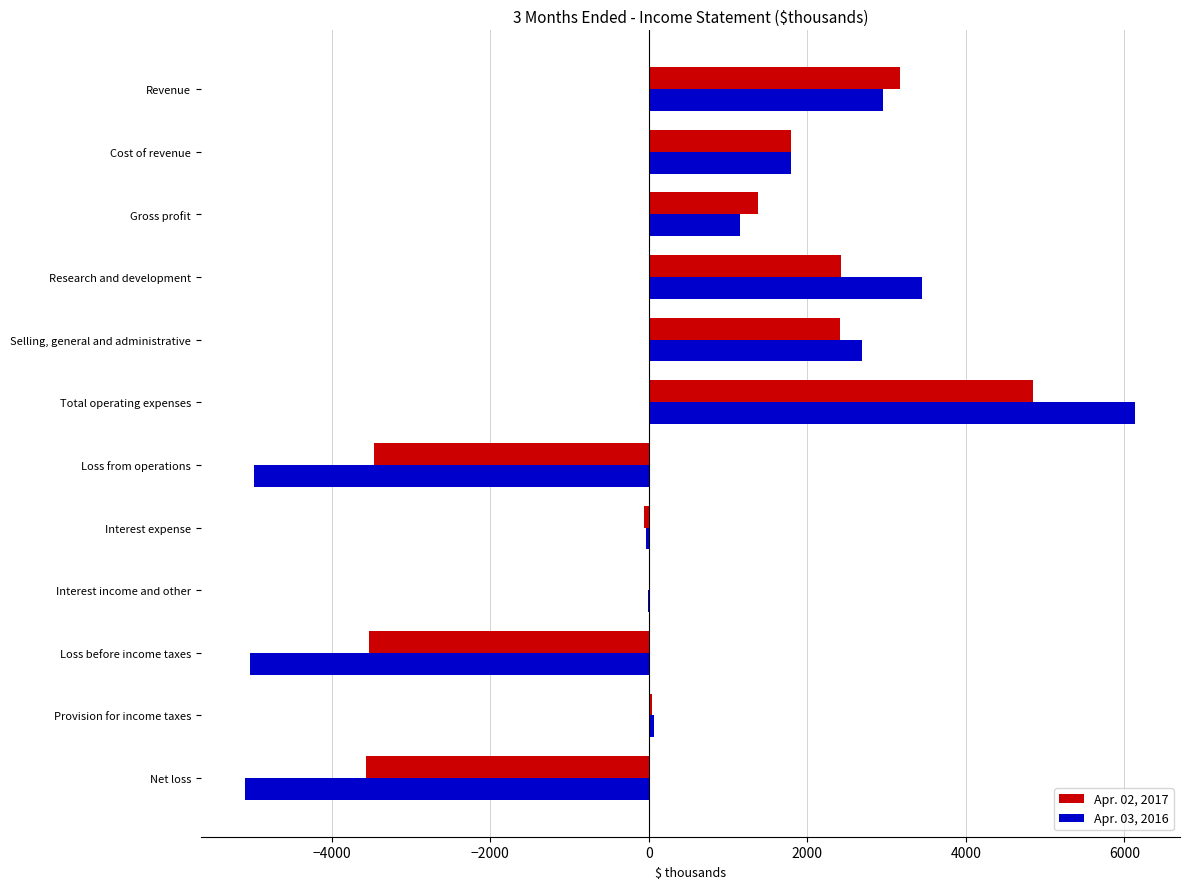

What are all the series names shown in the legend?

Apr. 02, 2017, Apr. 03, 2016